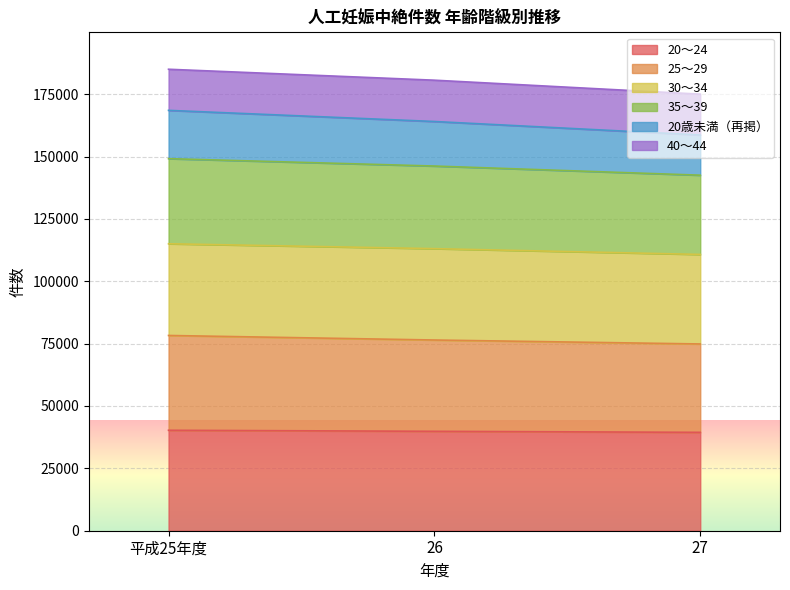

What is the sum of all 20～24 values?

119549